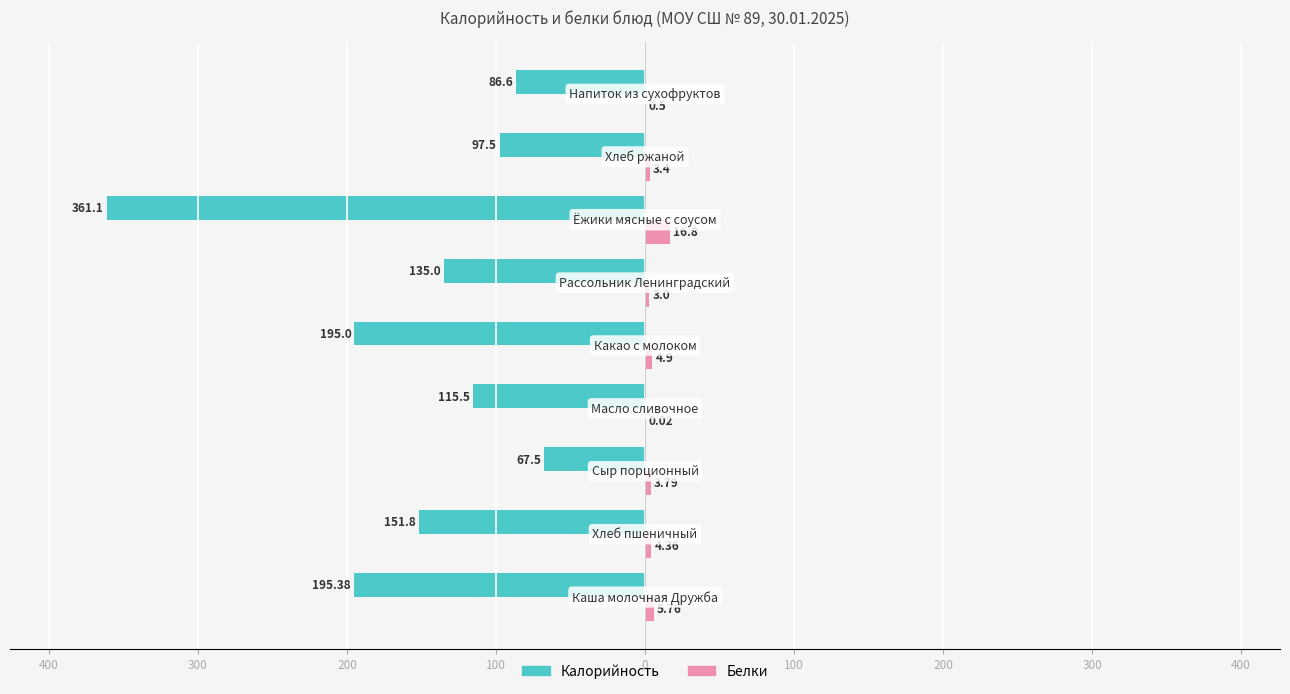

What are all the series names shown in the legend?

Калорийность, Белки